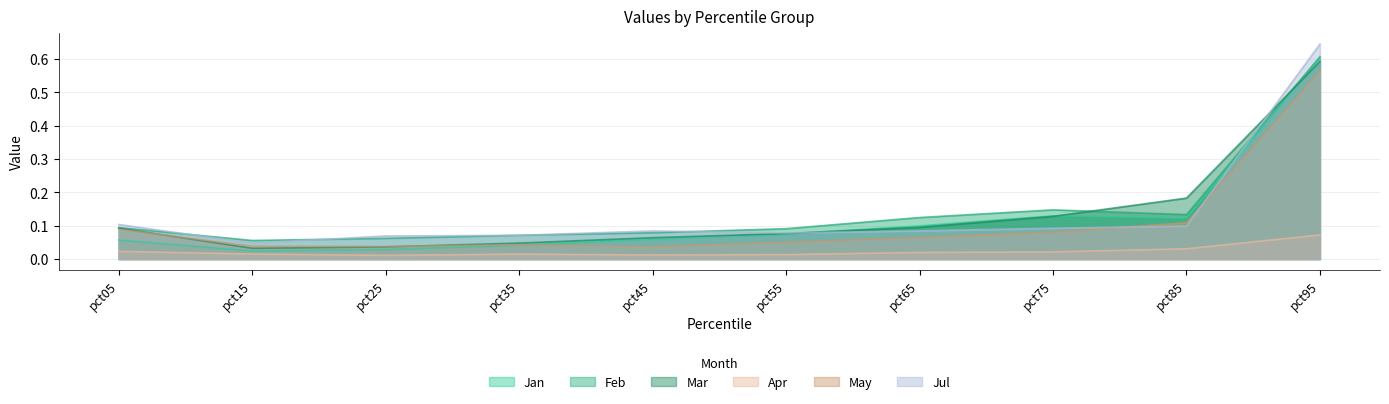

Where is the first local maximum for Feb?

pct75